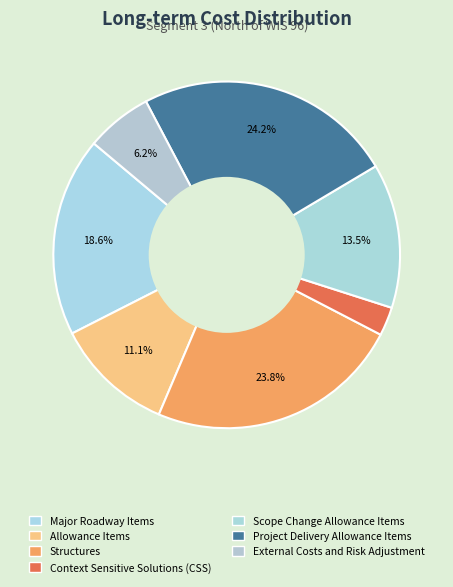

Which has a higher value, Context Sensitive Solutions (CSS) or Structures?

Structures